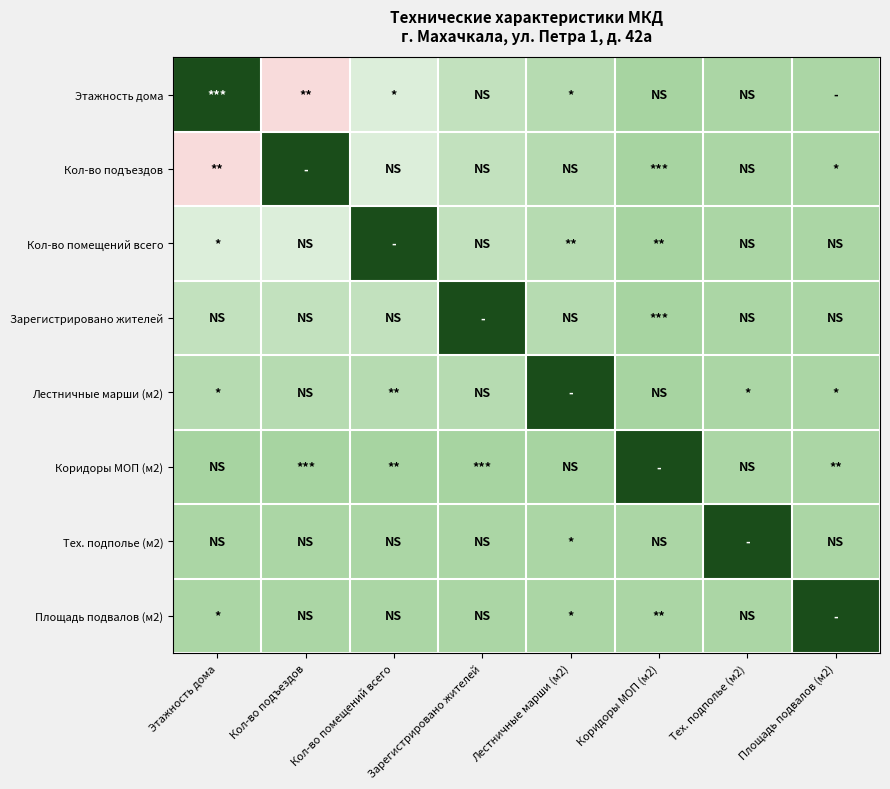

Reading right to left, what are all the values shown in this chart?

Этажность дома: Площадь подвалов (м2)=0.5	Тех. подполье (м2)=0.5	Коридоры МОП (м2)=0.5	Лестничные марши (м2)=0.5	Зарегистрировано жителей=0.4	Кол-во помещений всего=0.3	Кол-во подъездов=0.1	Этажность дома=1.0
Кол-во подъездов: Площадь подвалов (м2)=0.5	Тех. подполье (м2)=0.5	Коридоры МОП (м2)=0.5	Лестничные марши (м2)=0.5	Зарегистрировано жителей=0.4	Кол-во помещений всего=0.3	Кол-во подъездов=1.0	Этажность дома=0.1
Кол-во помещений всего: Площадь подвалов (м2)=0.5	Тех. подполье (м2)=0.5	Коридоры МОП (м2)=0.5	Лестничные марши (м2)=0.5	Зарегистрировано жителей=0.4	Кол-во помещений всего=1.0	Кол-во подъездов=0.3	Этажность дома=0.3
Зарегистрировано жителей: Площадь подвалов (м2)=0.5	Тех. подполье (м2)=0.5	Коридоры МОП (м2)=0.5	Лестничные марши (м2)=0.5	Зарегистрировано жителей=1.0	Кол-во помещений всего=0.4	Кол-во подъездов=0.4	Этажность дома=0.4
Лестничные марши (м2): Площадь подвалов (м2)=0.5	Тех. подполье (м2)=0.5	Коридоры МОП (м2)=0.5	Лестничные марши (м2)=1.0	Зарегистрировано жителей=0.5	Кол-во помещений всего=0.5	Кол-во подъездов=0.5	Этажность дома=0.5
Коридоры МОП (м2): Площадь подвалов (м2)=0.5	Тех. подполье (м2)=0.5	Коридоры МОП (м2)=1.0	Лестничные марши (м2)=0.5	Зарегистрировано жителей=0.5	Кол-во помещений всего=0.5	Кол-во подъездов=0.5	Этажность дома=0.5
Тех. подполье (м2): Площадь подвалов (м2)=0.5	Тех. подполье (м2)=1.0	Коридоры МОП (м2)=0.5	Лестничные марши (м2)=0.5	Зарегистрировано жителей=0.5	Кол-во помещений всего=0.5	Кол-во подъездов=0.5	Этажность дома=0.5
Площадь подвалов (м2): Площадь подвалов (м2)=1.0	Тех. подполье (м2)=0.5	Коридоры МОП (м2)=0.5	Лестничные марши (м2)=0.5	Зарегистрировано жителей=0.5	Кол-во помещений всего=0.5	Кол-во подъездов=0.5	Этажность дома=0.5